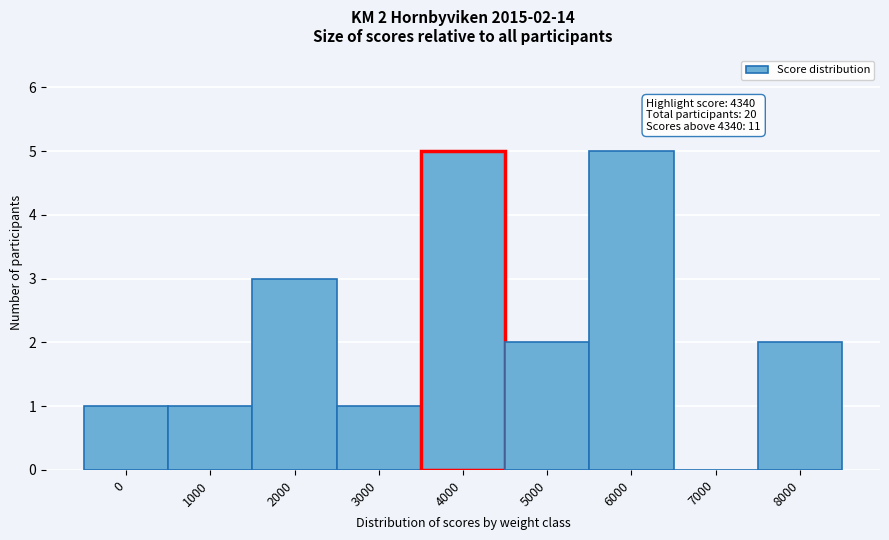

Reading right to left, what are all the values shown in this chart?

8000=2	7000=0	6000=5	5000=2	4000=5	3000=1	2000=3	1000=1	0=1